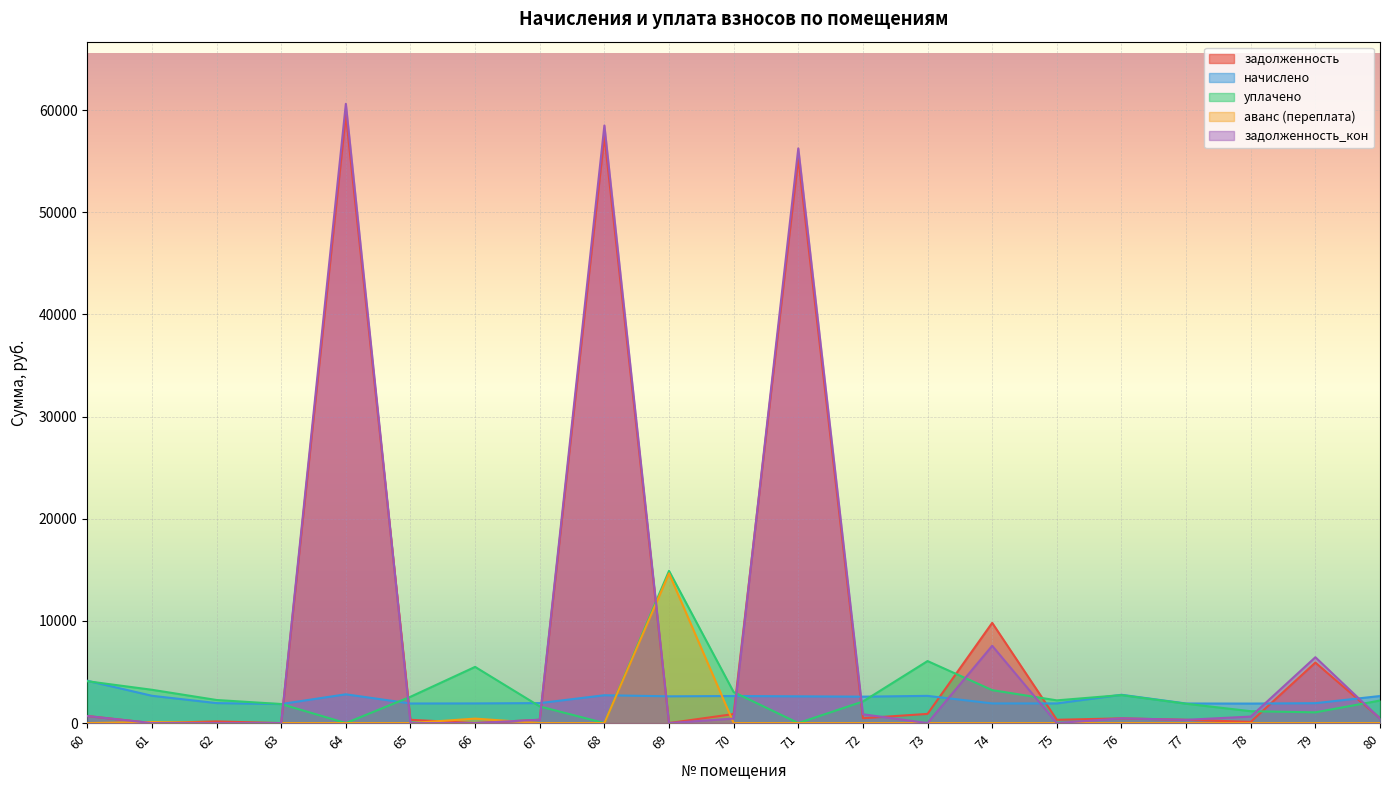

Reading left to right, list all the values displayed in this chart.

задолженность: 690.2	0.0	160.5	0.0	59557.2	319.5	0.0	325.9	57471.2	0.0	882.7	55269.6	475.1	899.0	9810.5	320.8	461.9	319.5	118.2	5920.3	471.3
начислено: 4141.5	2671.2	1955.3	1862.9	2817.5	1916.8	1924.5	1955.3	2725.1	2617.3	2648.1	2617.3	2586.5	2663.5	1924.5	1924.5	2771.3	1916.8	1909.1	1947.6	2648.1
уплачено: 4094.7	3260.0	2259.1	1862.9	0.0	2575.7	5500.0	1629.4	0.0	14901.2	3031.5	0.0	2111.5	6070.3	3224.0	2223.5	2740.0	1895.2	1162.5	1050.0	2206.8
аванс (переплата): 0.0	104.3	0.0	0.5	0.0	0.0	436.6	0.0	0.0	14653.9	0.0	0.0	0.0	0.0	0.0	0.0	0.0	0.0	0.0	0.0	0.0
задолженность_кон: 690.2	0.0	0.0	0.0	60620.1	0.0	0.0	326.1	58499.6	0.0	441.4	56259.4	863.4	0.0	7567.1	0.0	461.9	319.5	637.0	6445.8	441.4